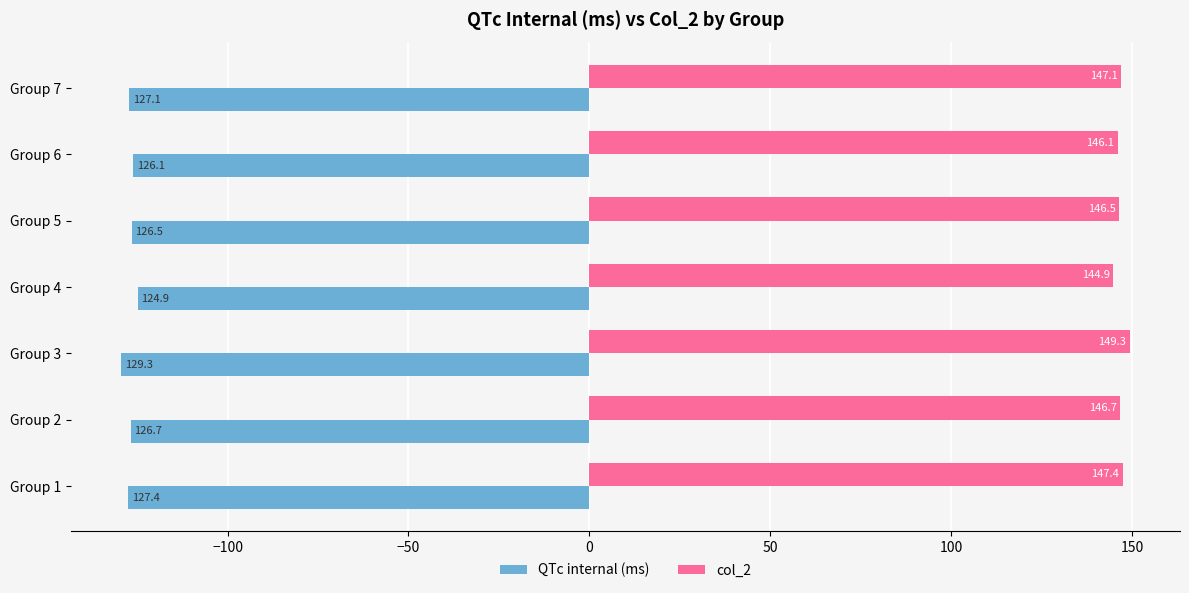

At which label is col_2 closest to 147?

Group 7